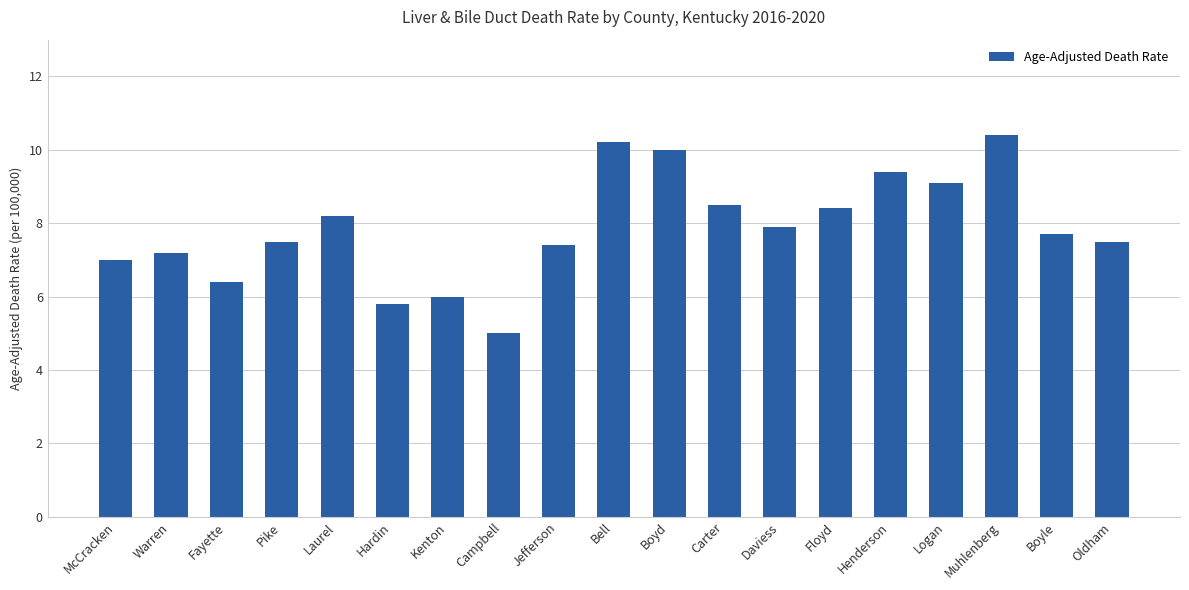

Is it true that the value at Bell is 16.8?

False